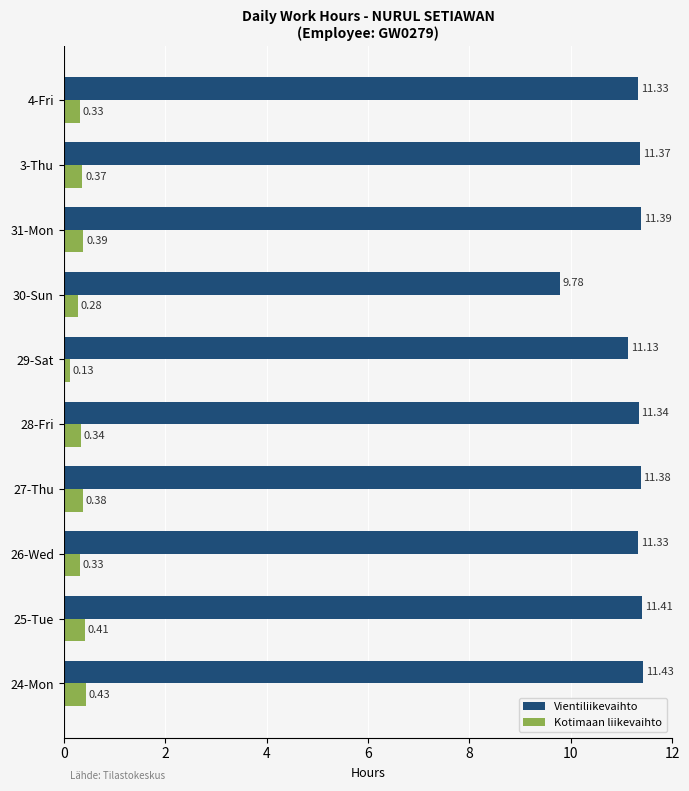

Which label corresponds to the smallest value in the chart?

29-Sat